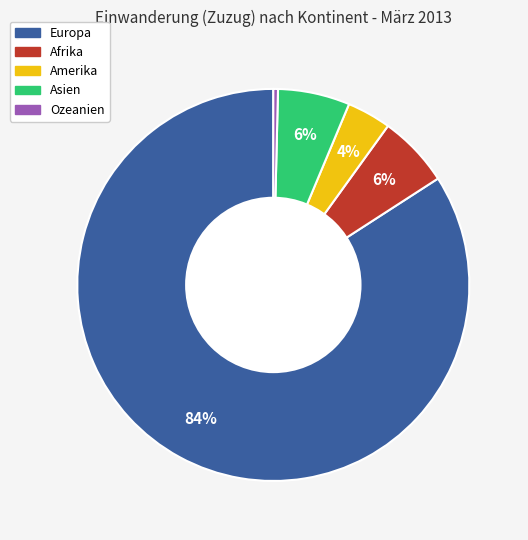

To the nearest percent, what portion does Asien represent?

6%